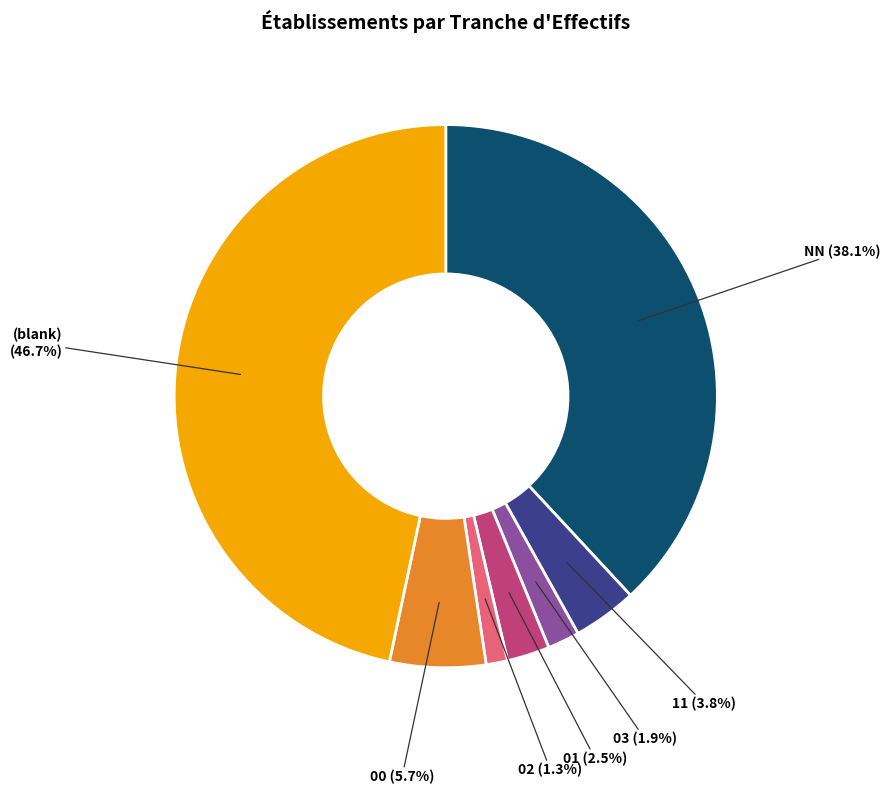

To the nearest percent, what is the difference between the largest and smallest slice percentages?

45%